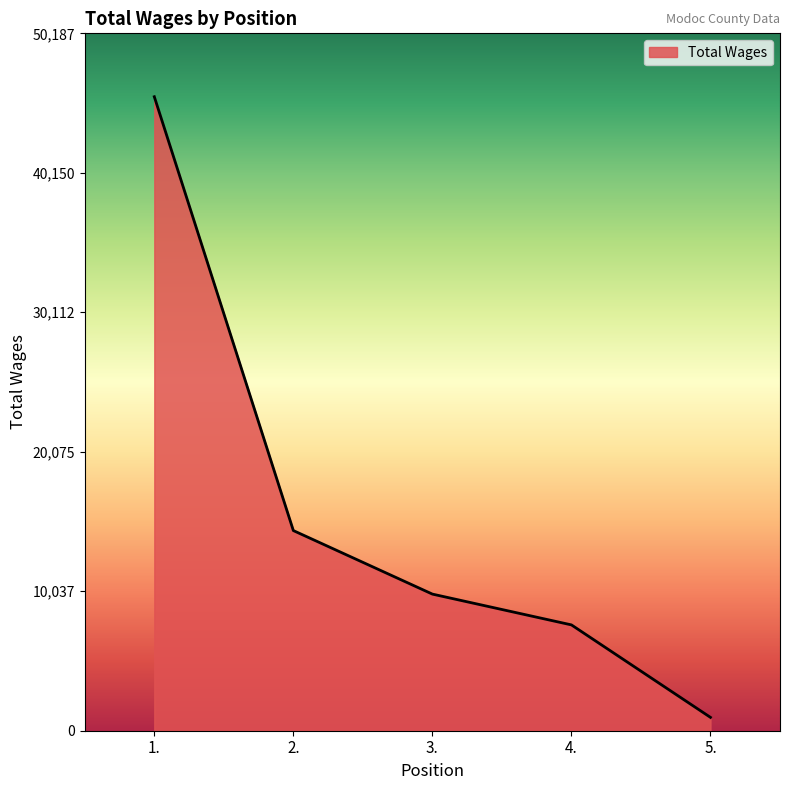

Approximately how many times larger is the value at 1. compared to 2.?

3.2